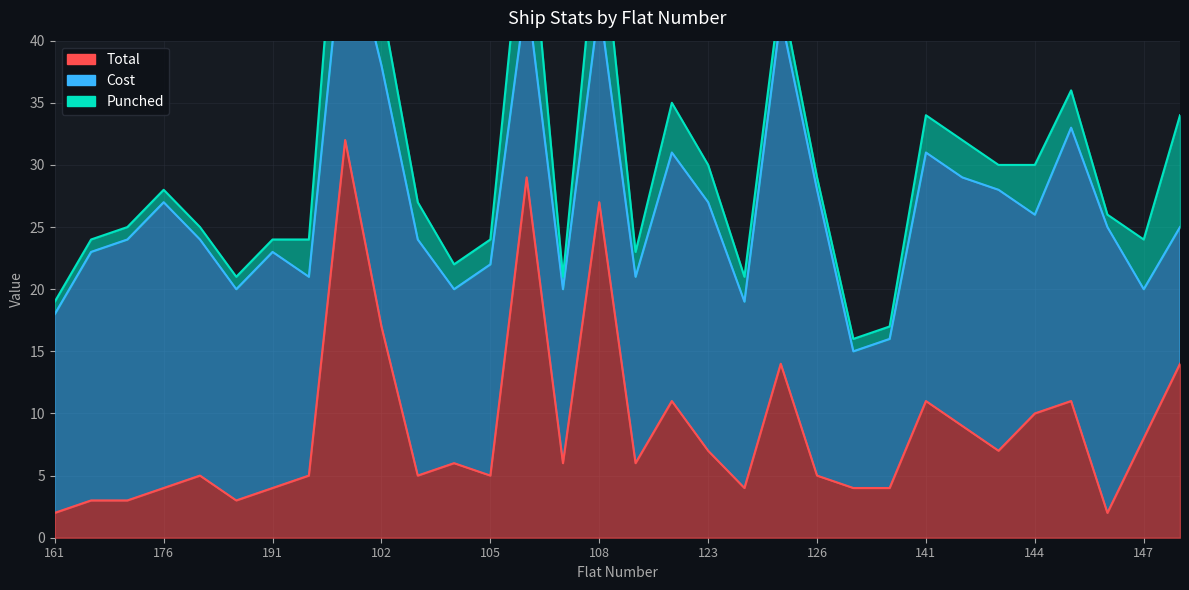

What is the smallest value displayed?

1